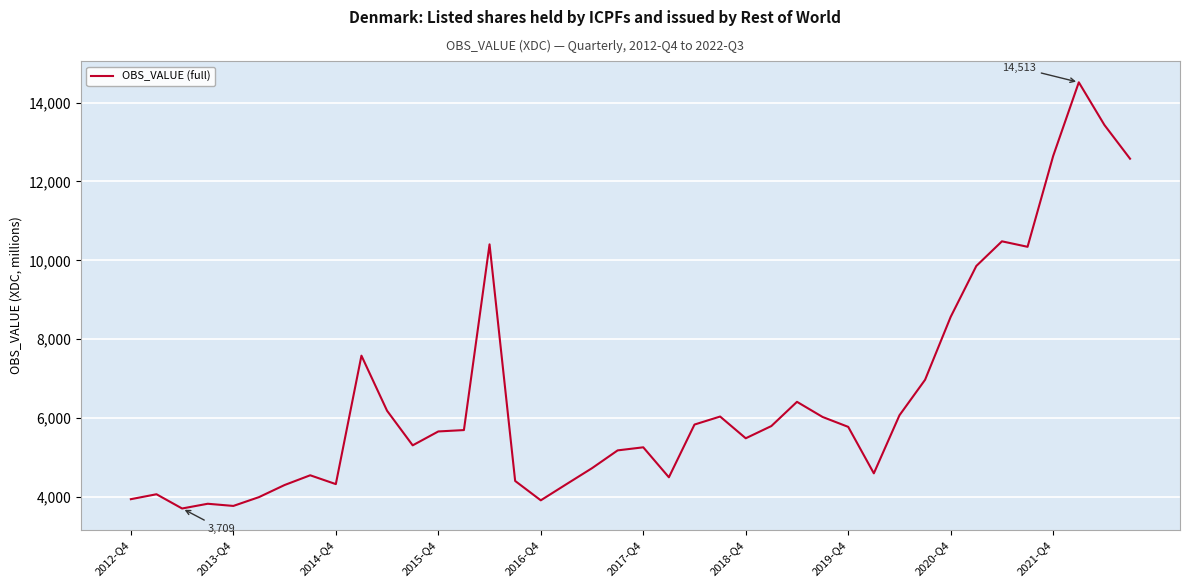

True or false: the data has more than 0 interior local peaks.

True